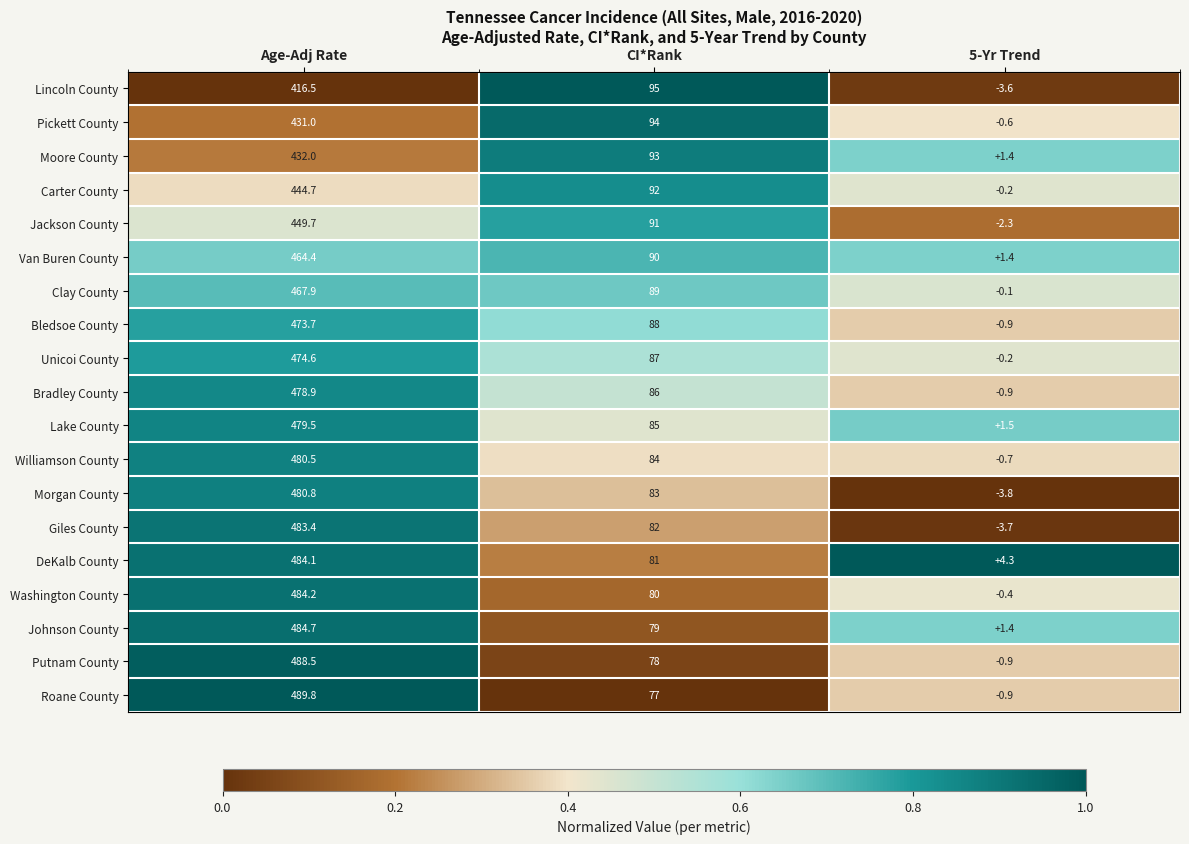

What is the sum of all Carter County values?

536.5